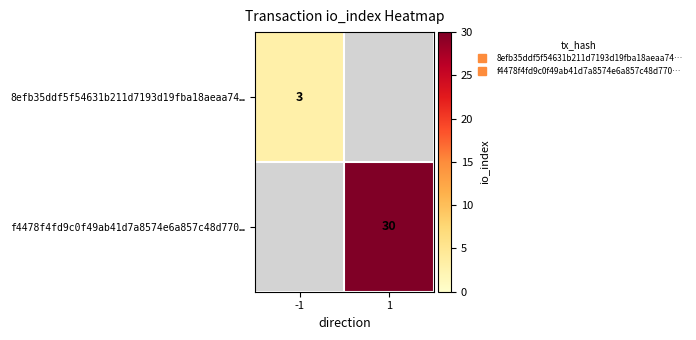

At how many categories does at least one series exceed 5?

1